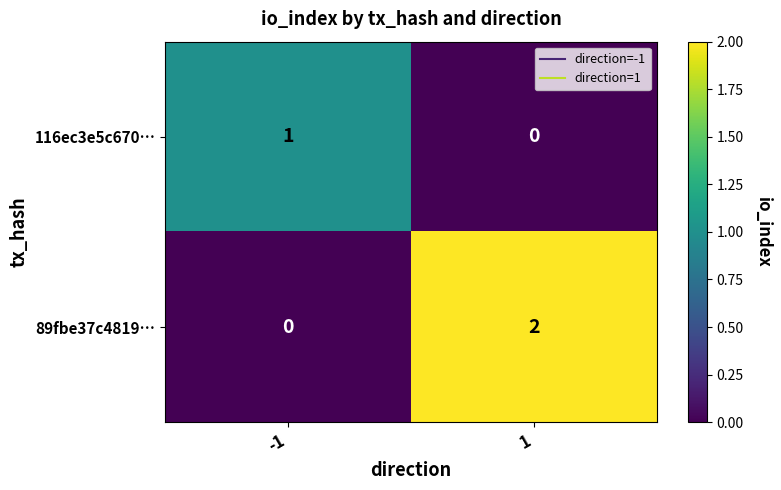

Is the value of 116ec3e5c670… at -1 greater than the value of 89fbe37c4819… at 1?

No